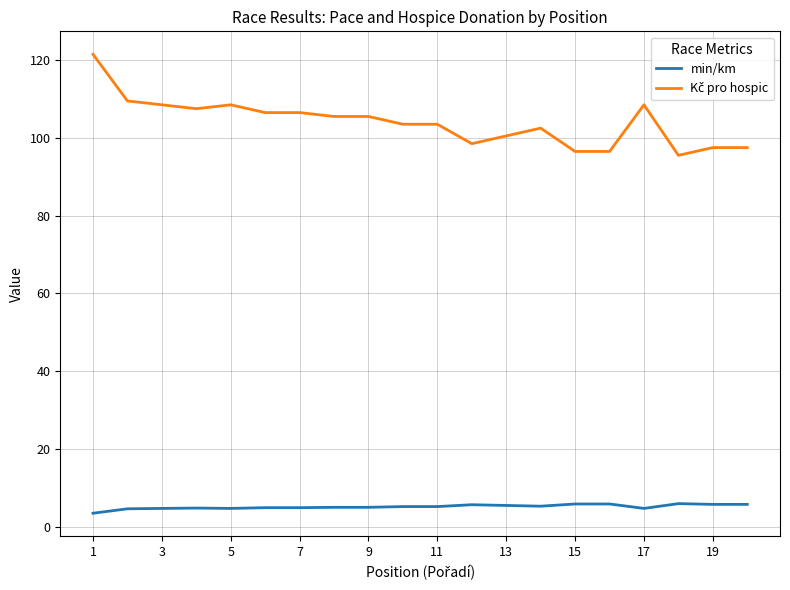

What is the minimum value for min/km?

3.4